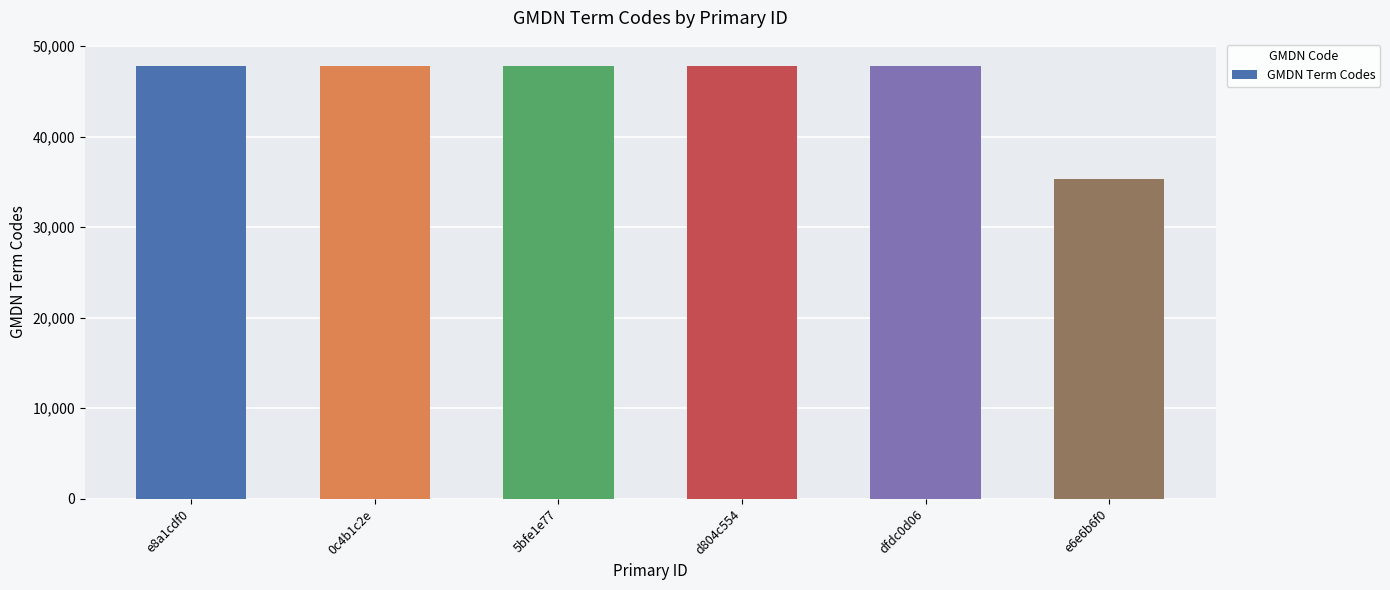

The value at d804c554 is 47743. True or false?

True